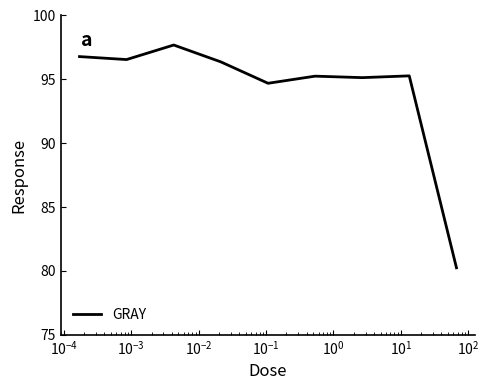

What is the greatest value displayed?

97.7